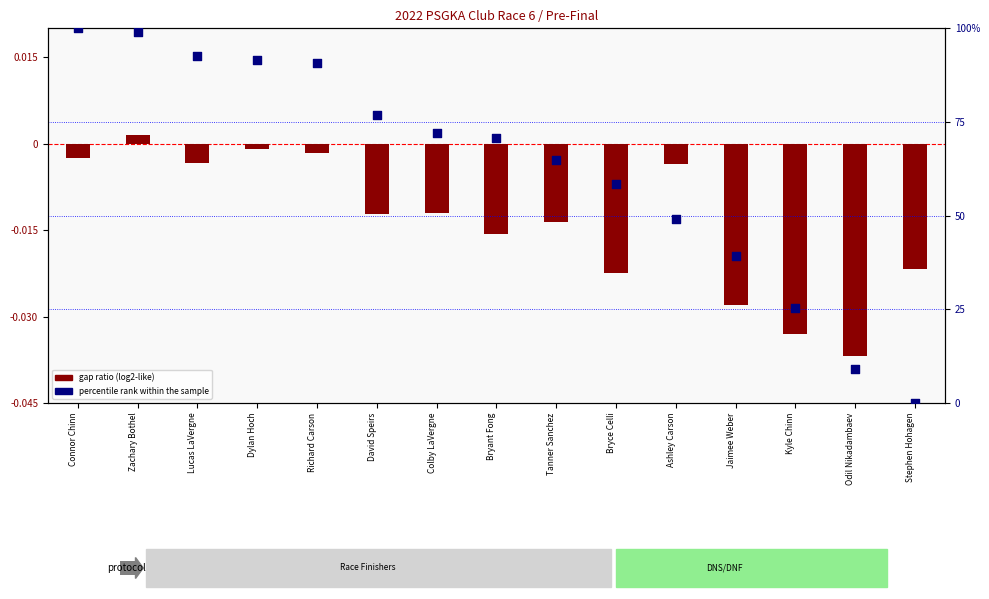

At how many categories does at least one series exceed 1?

14